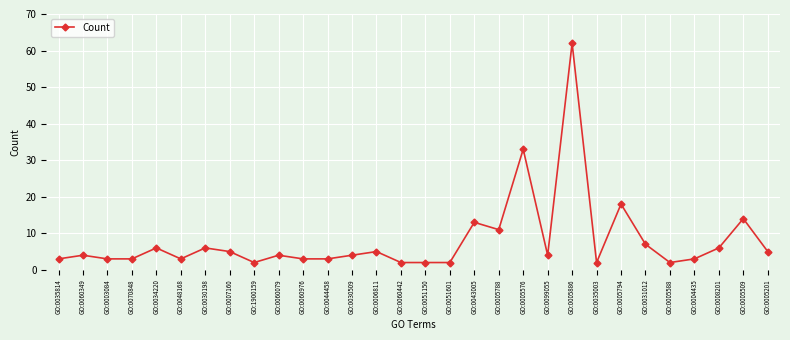

What is the greatest value displayed?

62